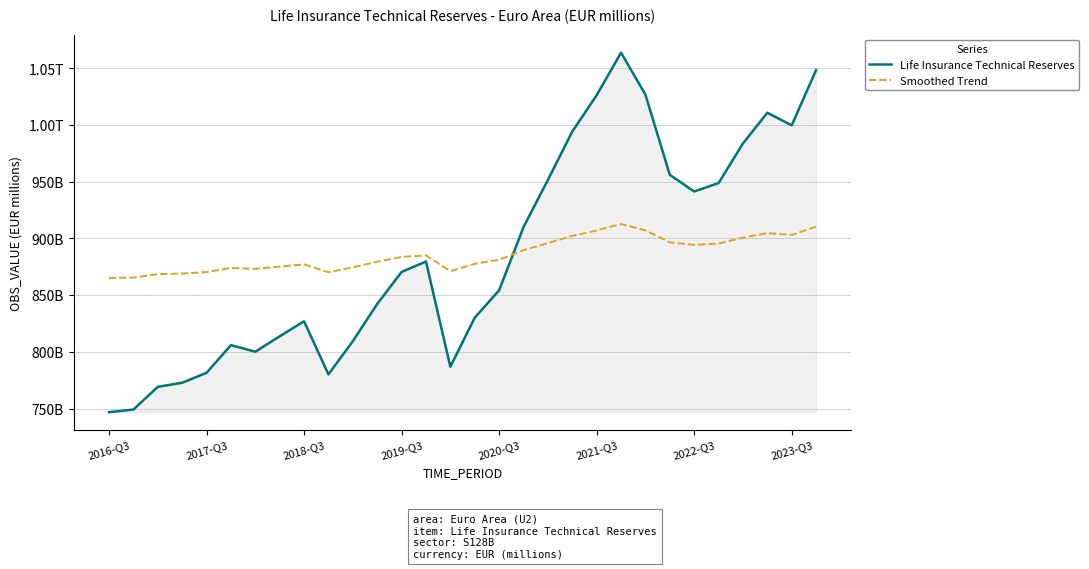

Does the chart display data point markers on the line(s)?

No